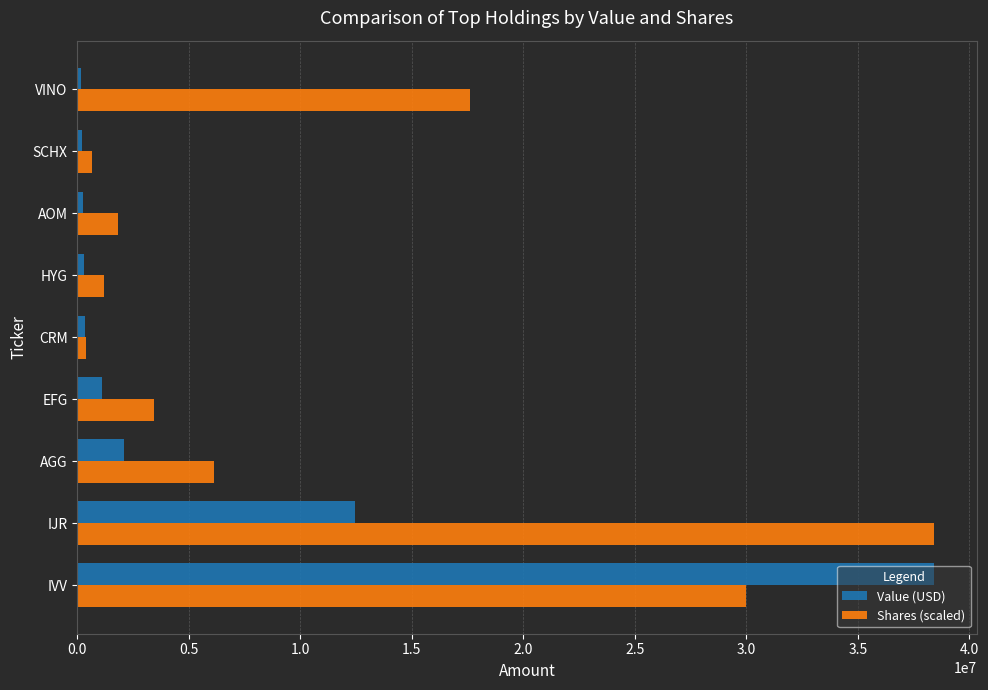

What is the lowest value of the Shares (scaled) series?

408423.3